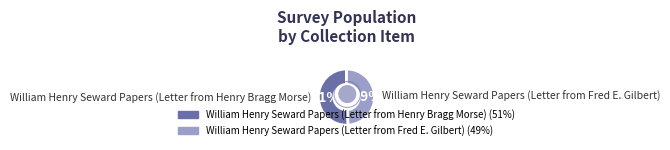

Is the sum of William Henry Seward Papers (Letter from Fred E. Gilbert) and William Henry Seward Papers (Letter from Henry Bragg Morse) greater than half?

Yes